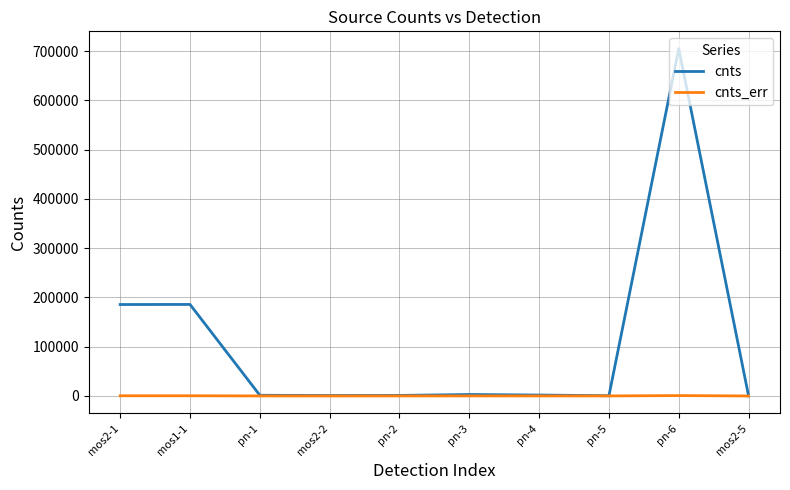

What is the difference between the maximum and second lowest values in the cnts series?

704335.0